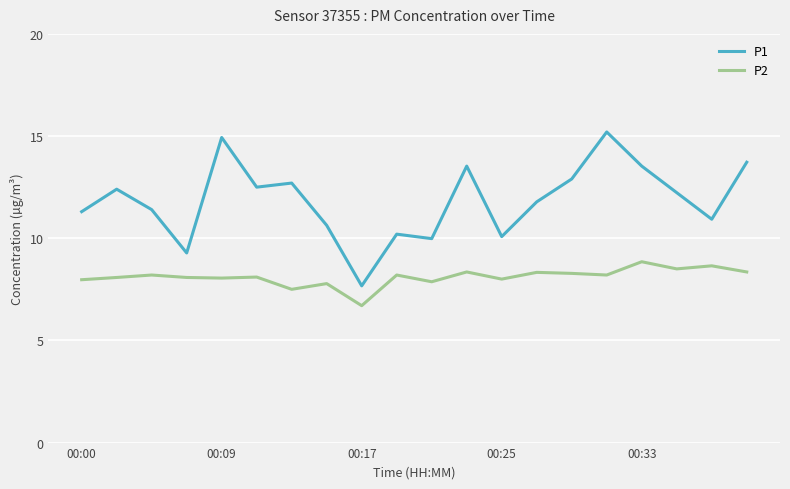

True or false: P2 has more than 2 points higher than both neighbors.

True